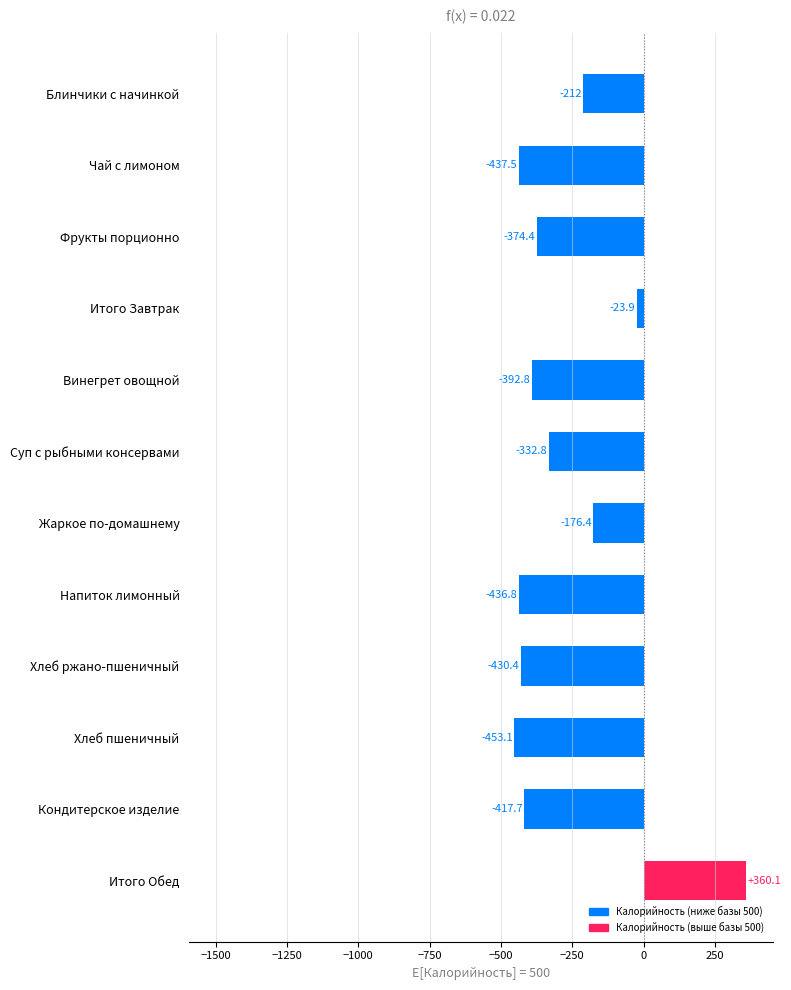

Which has a higher value, Хлеб ржано-пшеничный or Жаркое по-домашнему?

Жаркое по-домашнему